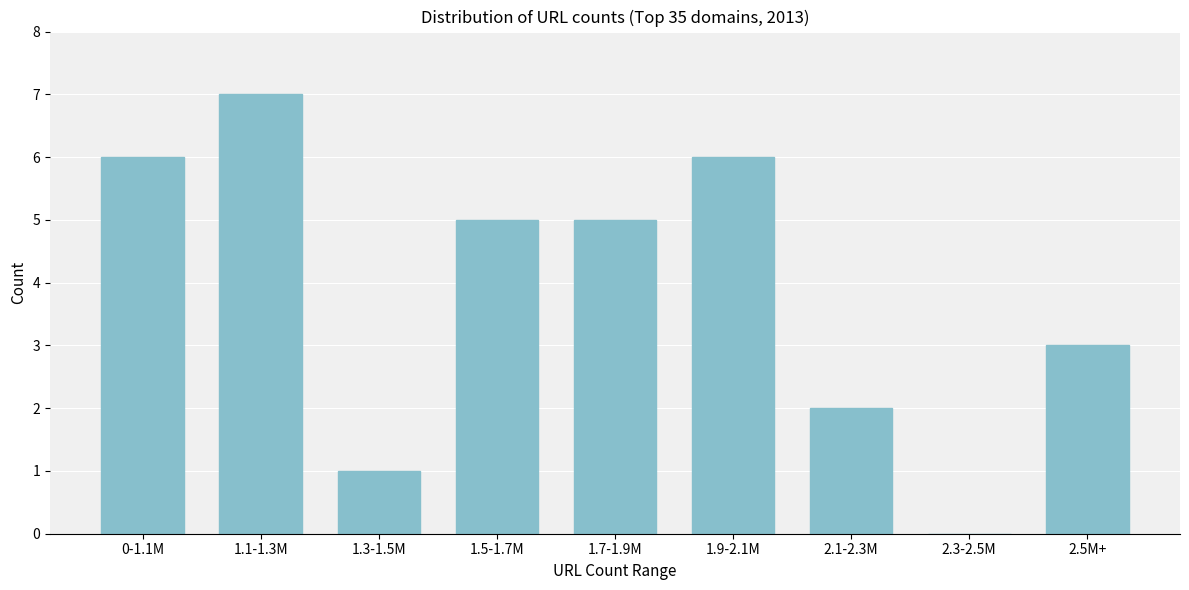

Reading left to right, transcribe all the data shown in this chart.

0-1.1M=6	1.1-1.3M=7	1.3-1.5M=1	1.5-1.7M=5	1.7-1.9M=5	1.9-2.1M=6	2.1-2.3M=2	2.3-2.5M=0	2.5M+=3